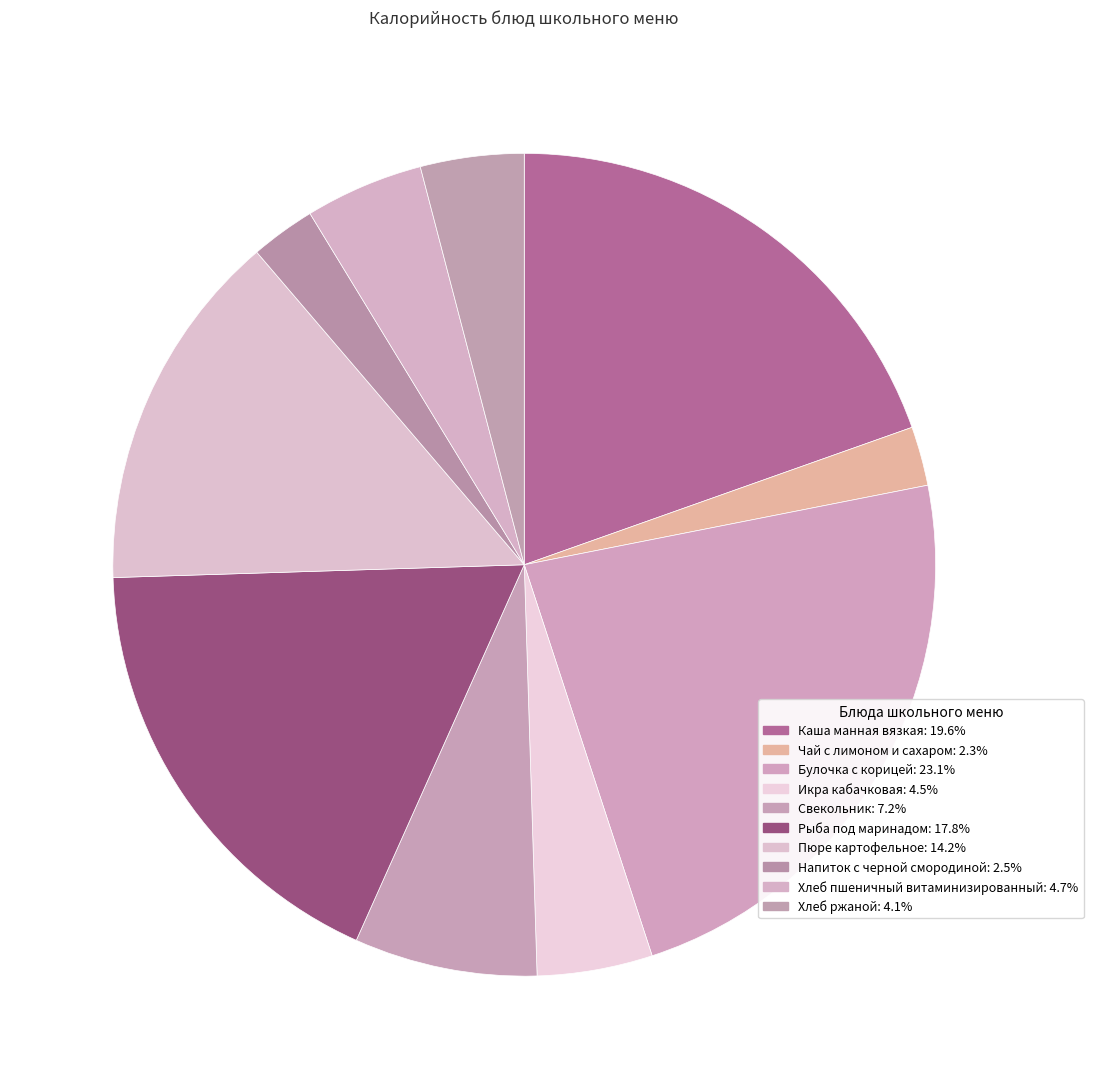

Does Свекольник represent more than half of the total?

No